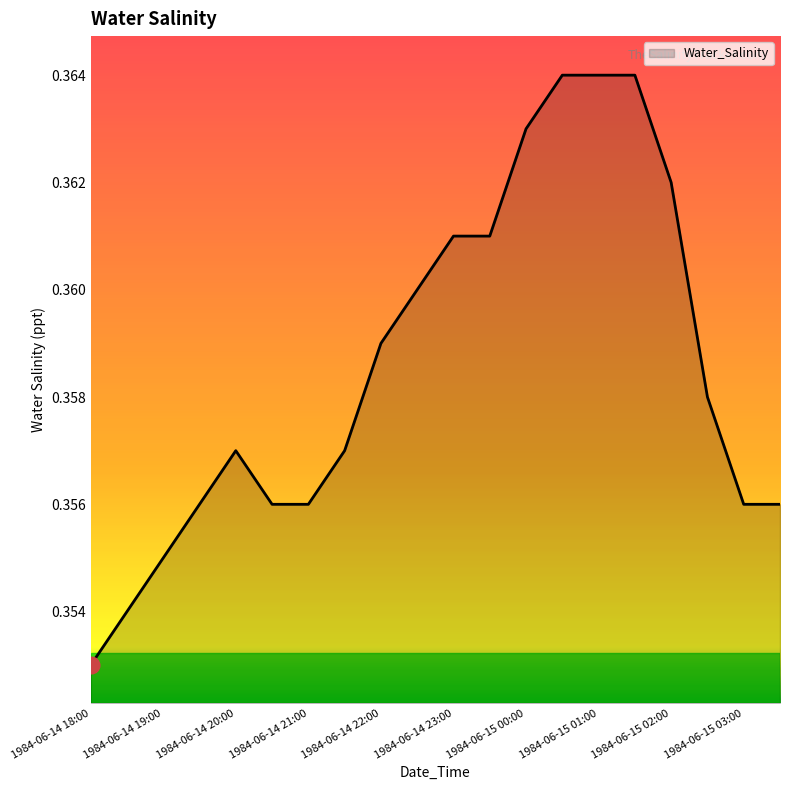

What is the label of the 12th point from the right?

1984-06-14 22:00